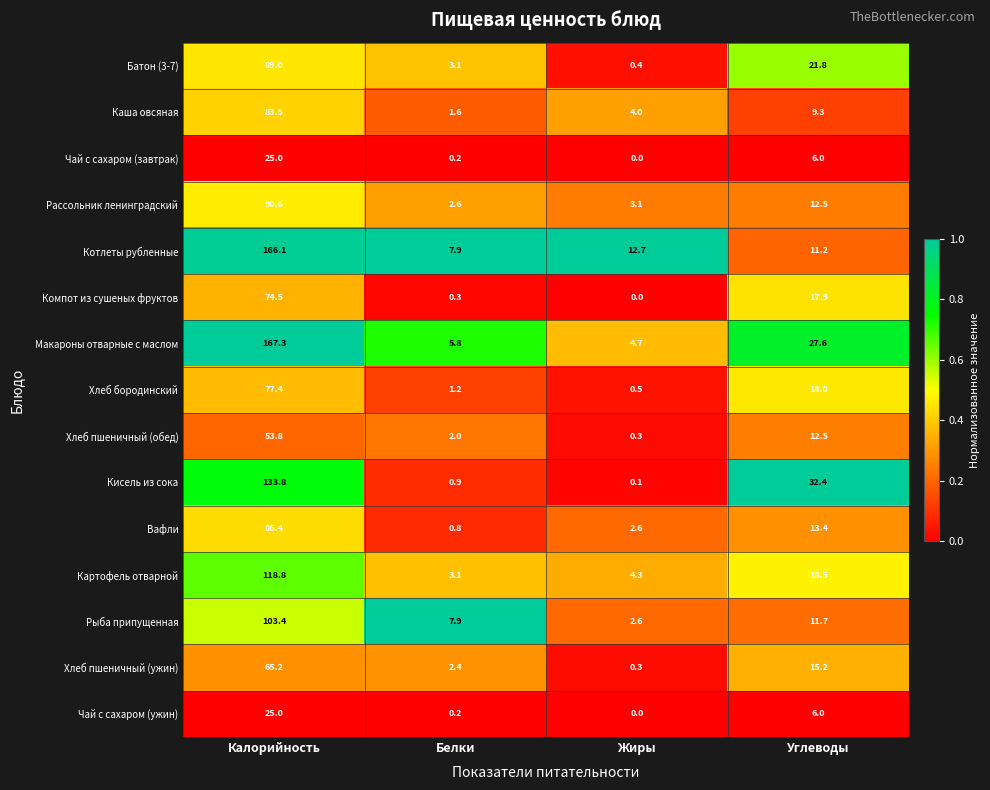

Which category has the highest value in the Рыба припущенная series?

Калорийность